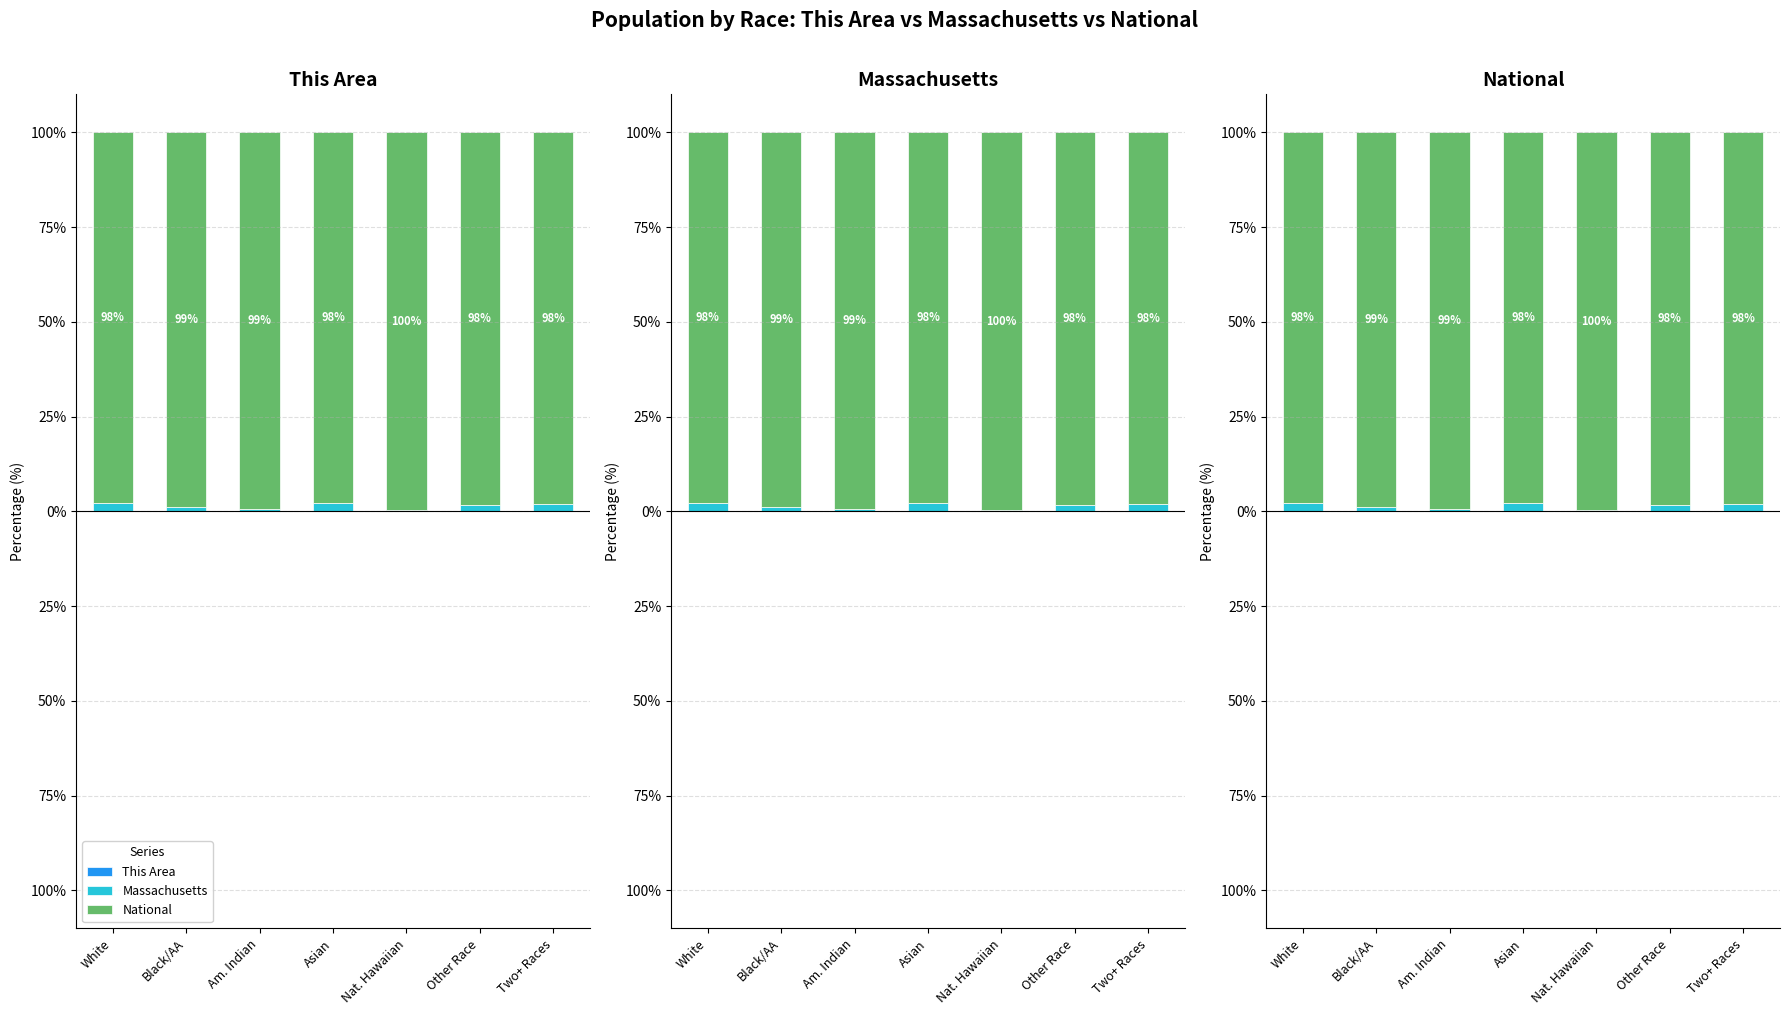

At which label is Massachusetts closest to 1?

Black/AA